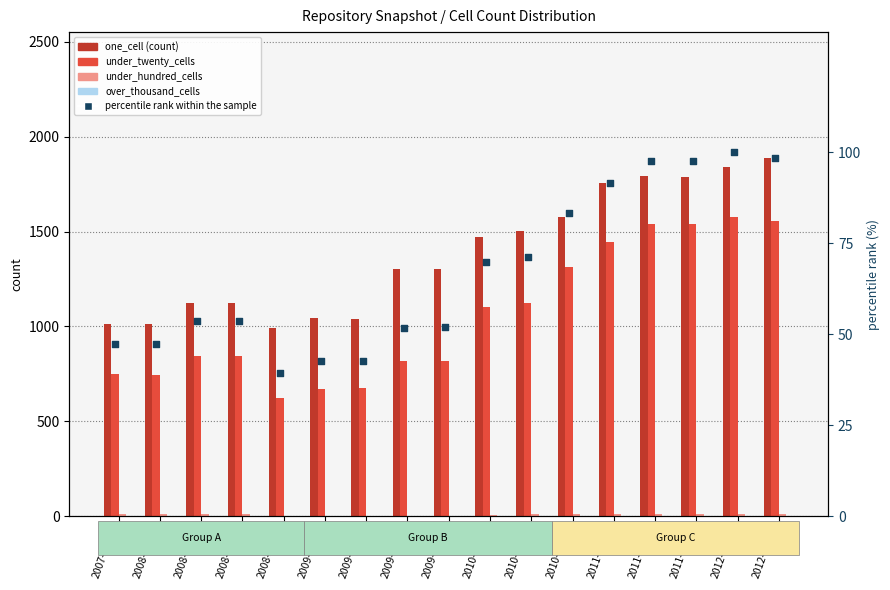

Which series has the largest Y range (max minus min)?

under_twenty_cells